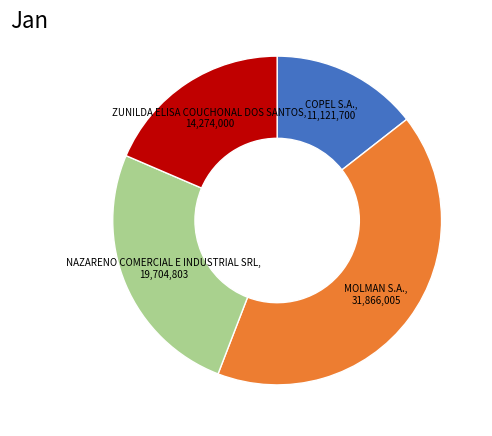

What is the largest slice in the pie chart?

MOLMAN S.A.